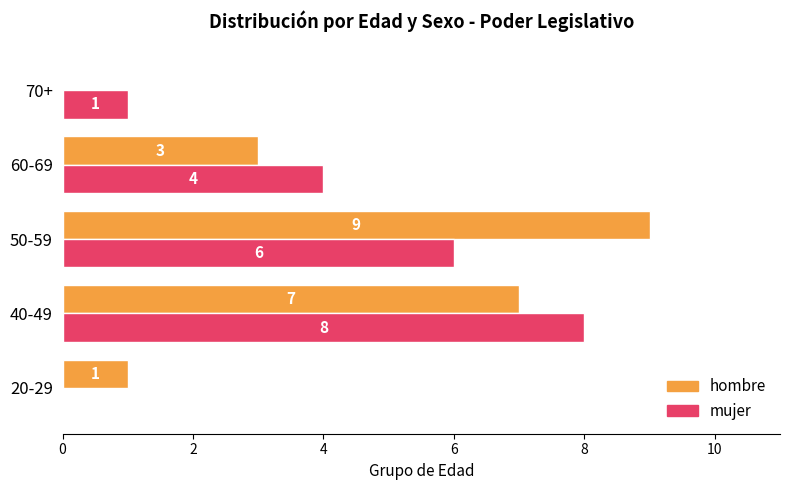

The hombre series shows 1 at 60-69. True or false?

False